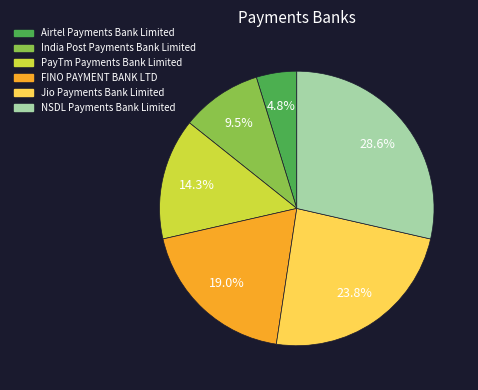

Do PayTm Payments Bank Limited and India Post Payments Bank Limited together represent more than half of the pie?

No